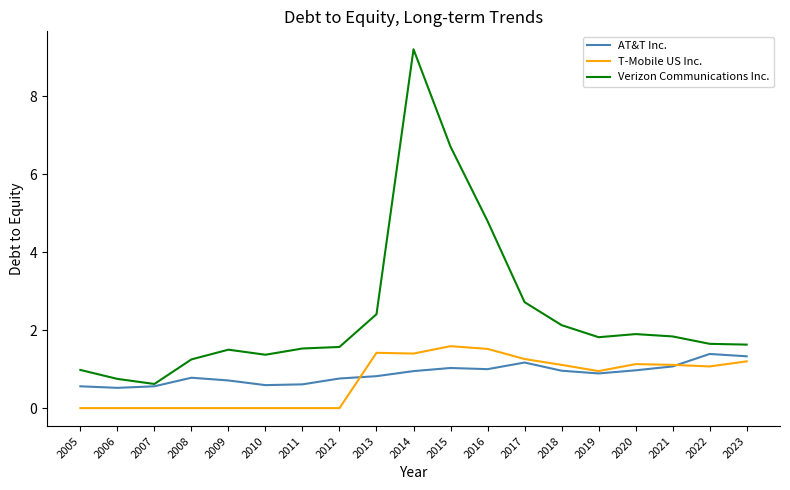

Count the number of categories in the chart.

19